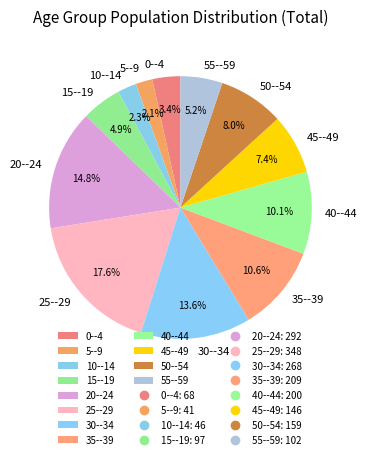

True or false: 15--19 accounts for 5% of the total.

True